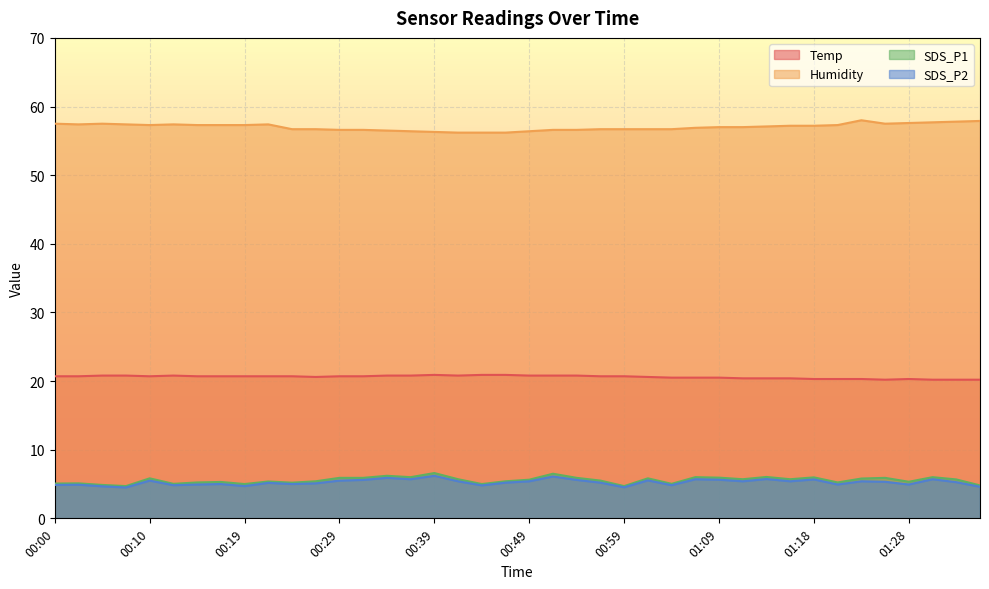

True or false: Temp and SDS_P1 cross at least once.

False